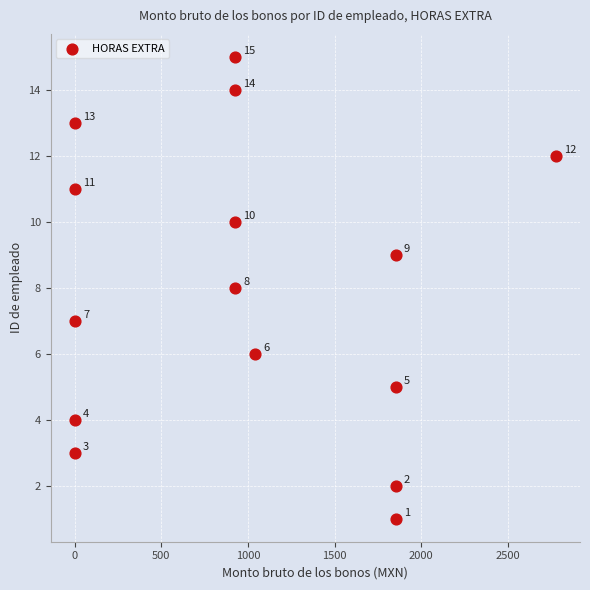

What is the range of Y values (max minus min)?

14